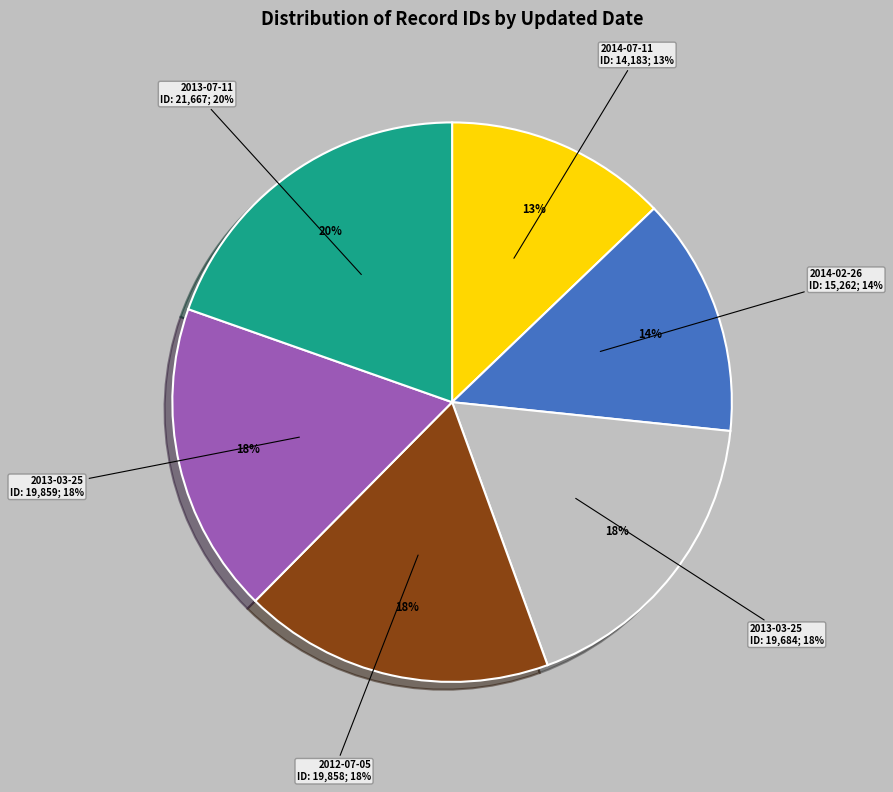

How many segments does this pie chart have?

6